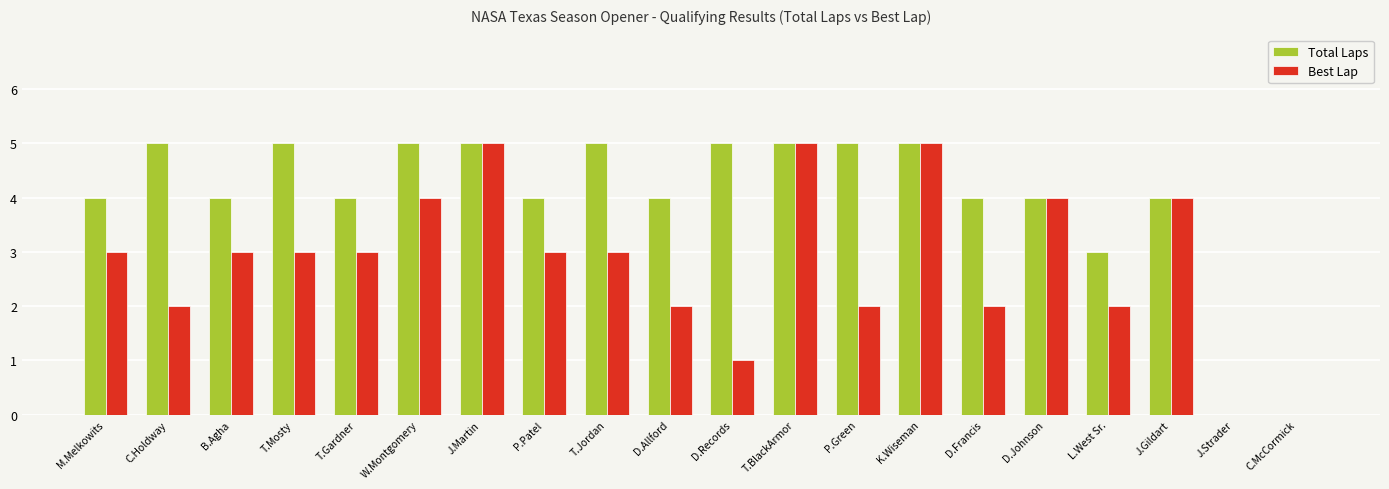

Is it true that Total Laps equals 1 at D.Johnson?

False